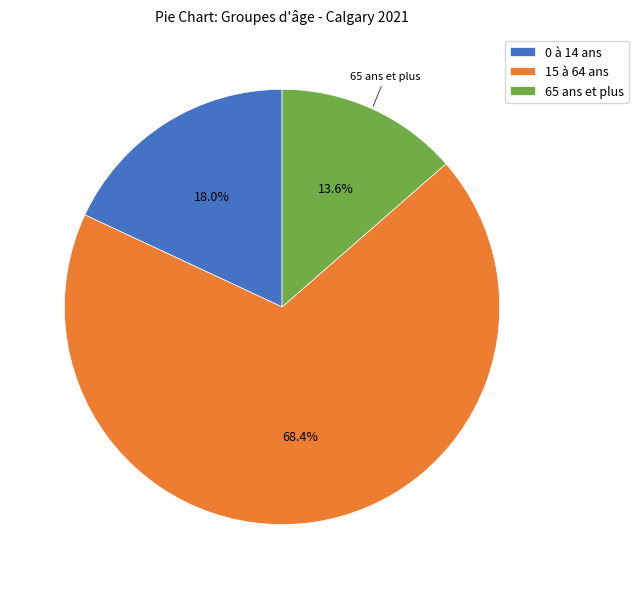

To the nearest percent, what portion does 0 à 14 ans represent?

18%